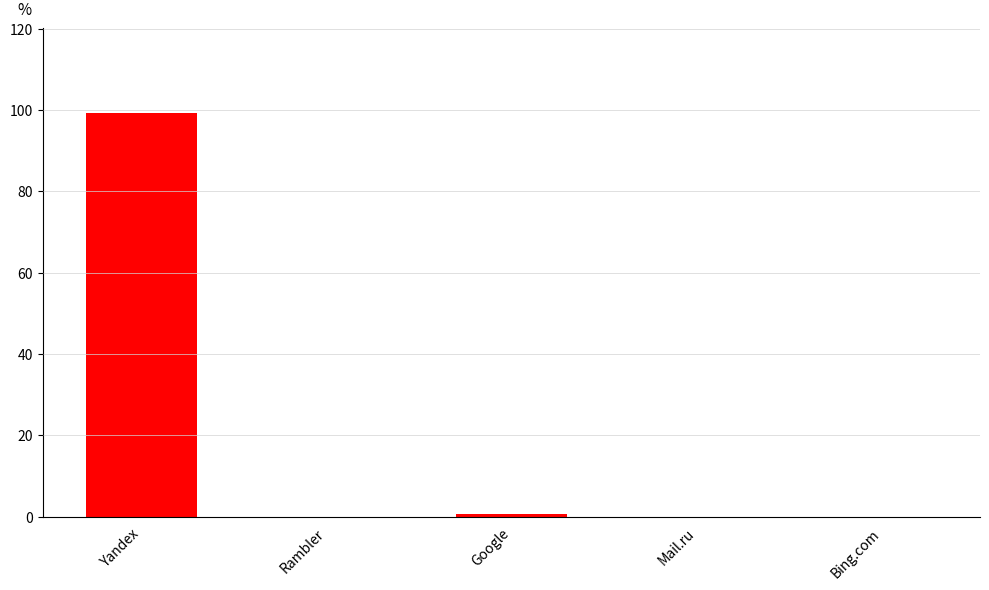

What is the sum of the values at Rambler and Yandex?

99.3